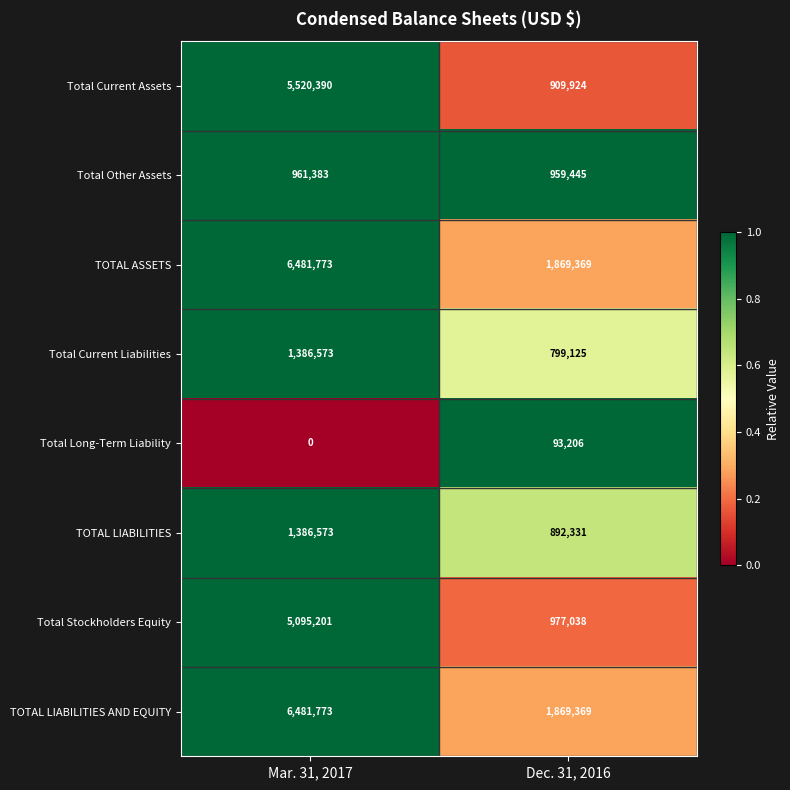

What is the maximum value shown in the chart?

6481773